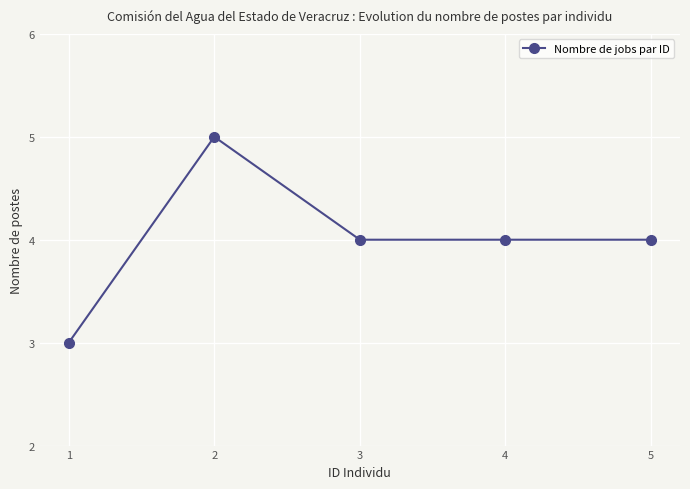

What is the minimum value shown in the chart?

3